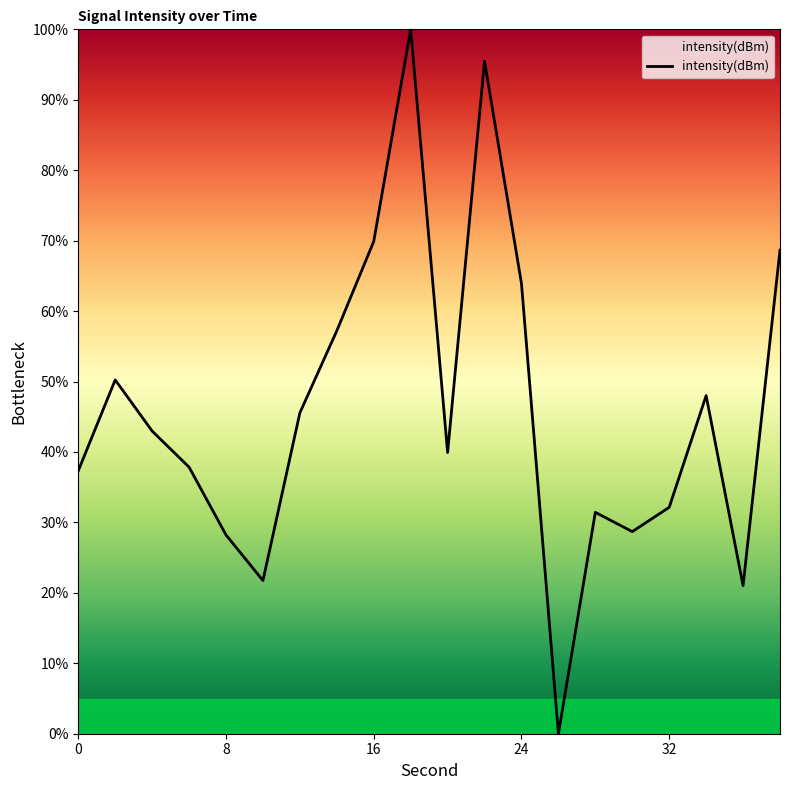

What is the greatest value displayed?

100.0